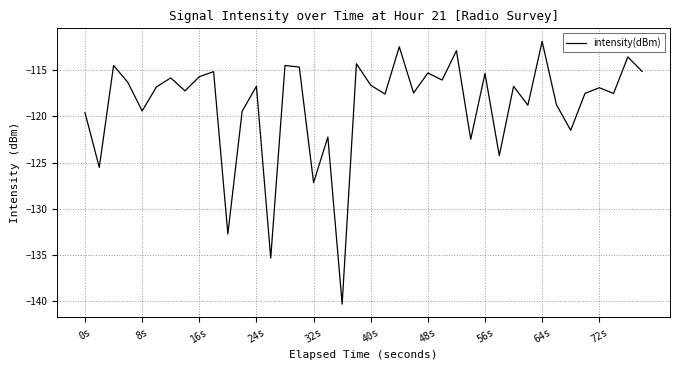

What is the minimum value shown in the chart?

-140.3